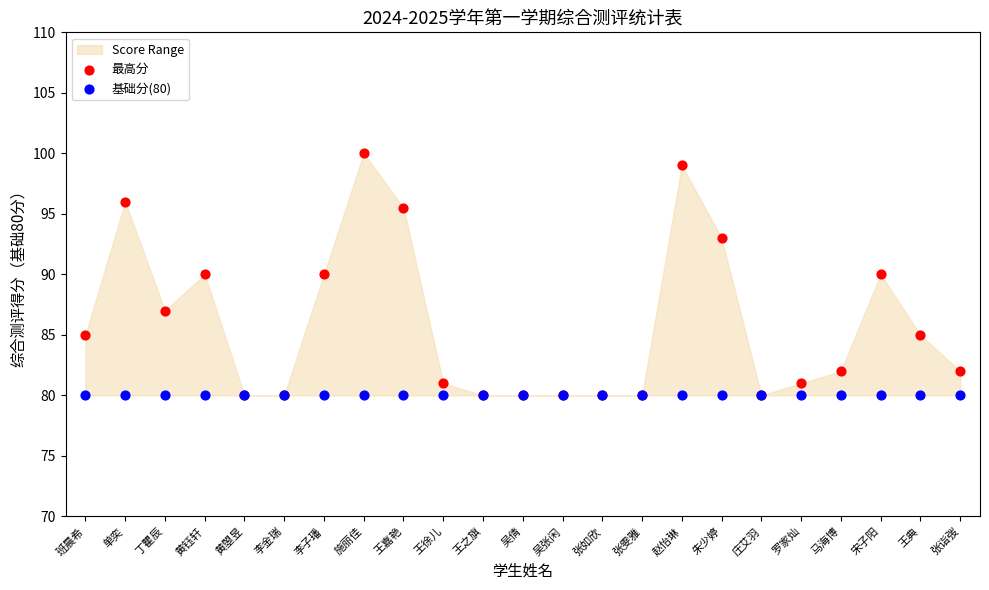

Which series has the largest Y range (max minus min)?

最高分